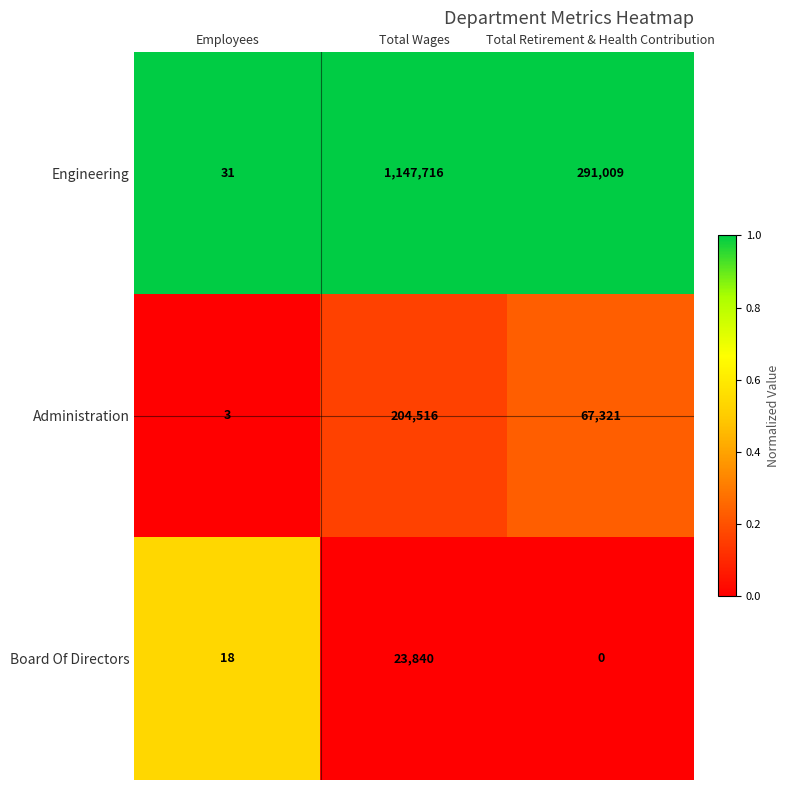

Reading right to left, transcribe all the data shown in this chart.

Engineering: Total Retirement & Health Contribution=291009	Total Wages=1147716	Employees=31
Administration: Total Retirement & Health Contribution=67321	Total Wages=204516	Employees=3
Board Of Directors: Total Retirement & Health Contribution=0	Total Wages=23840	Employees=18